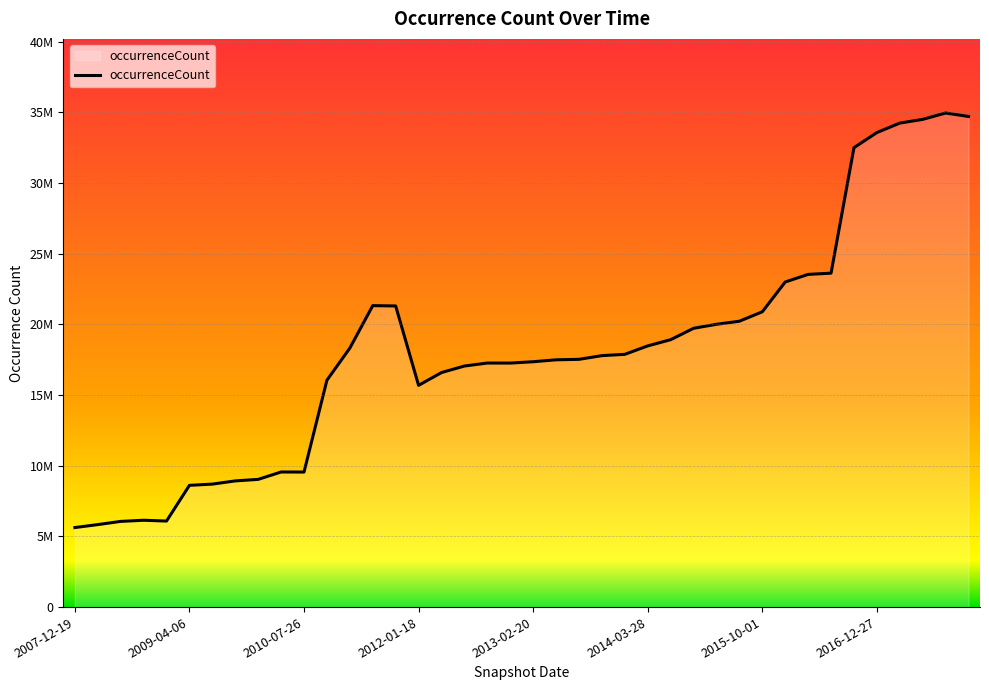

Does the chart have visible grid lines?

Yes